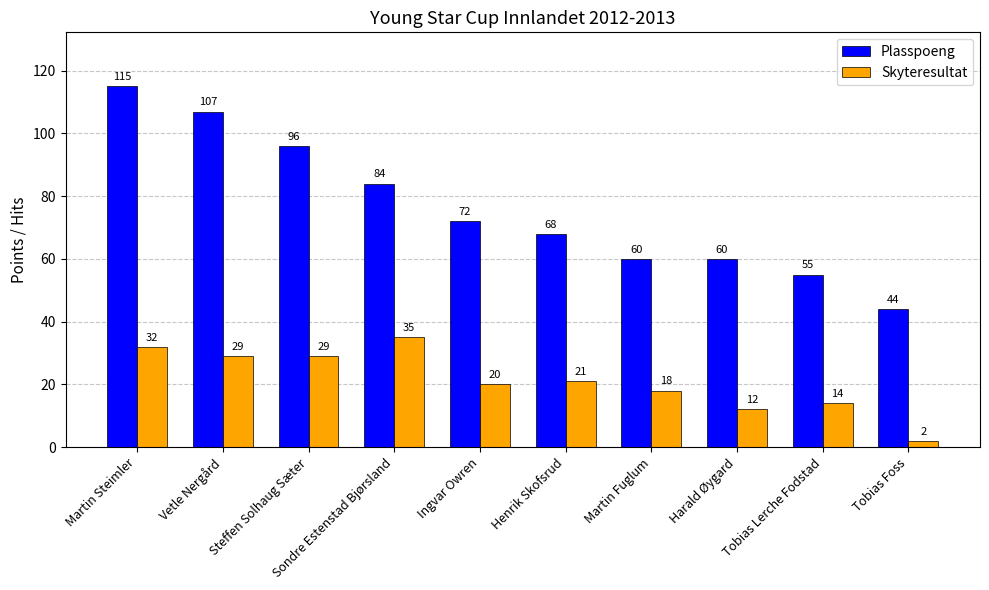

Does the chart contain stacked bars?

No